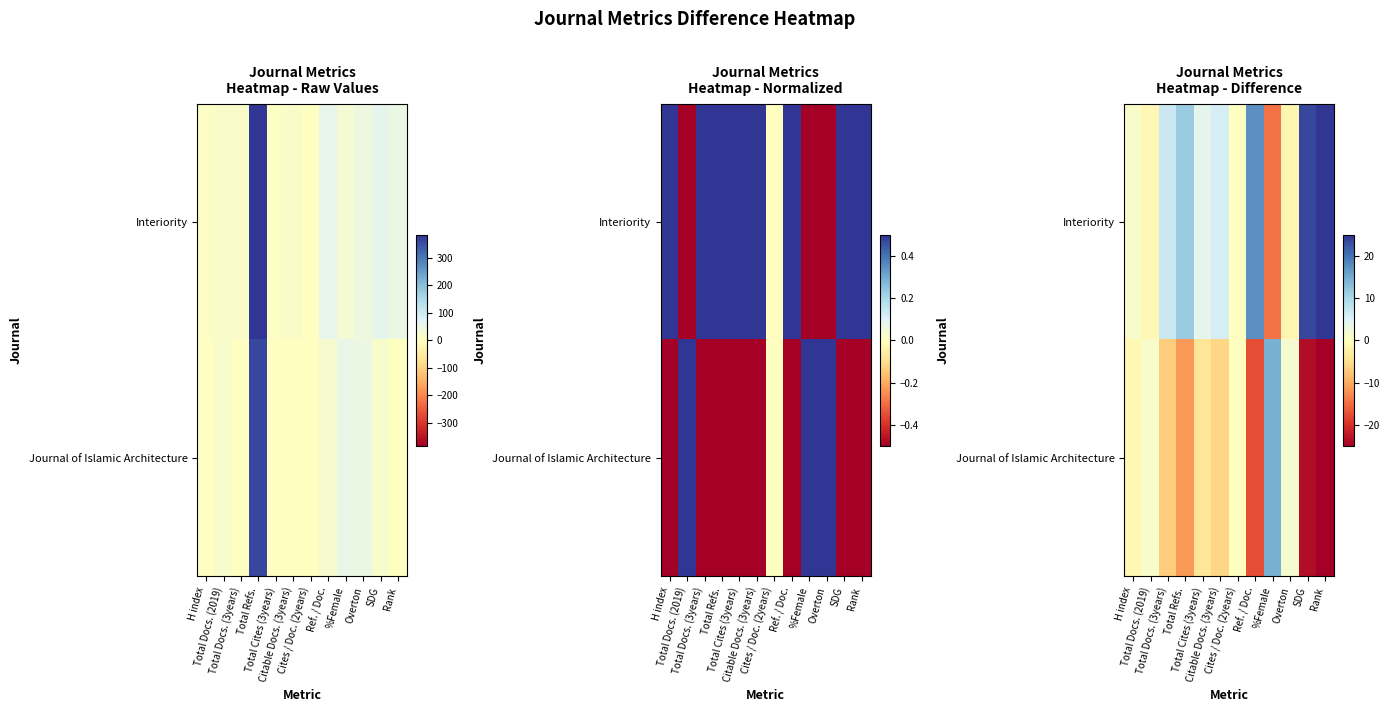

Which category has the lowest value in the Interiority series?

%Female